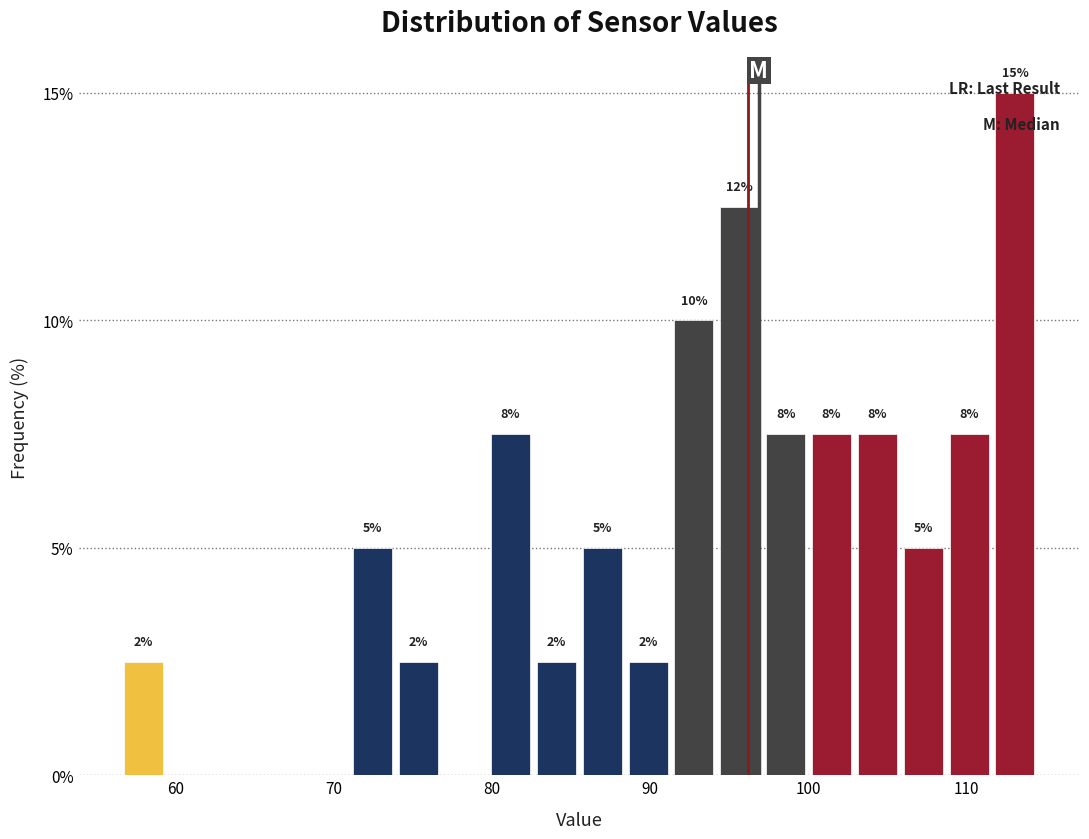

Around what value on the x-axis is the tallest bar? Give the approximate position of its centre, as read against the axis.

113